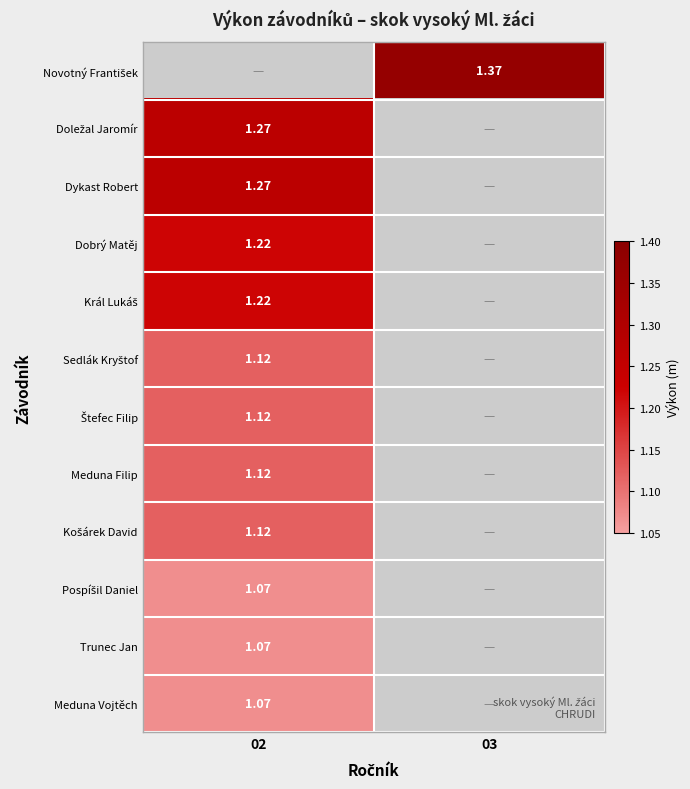

Read the Král Lukáš value at 02.

1.2